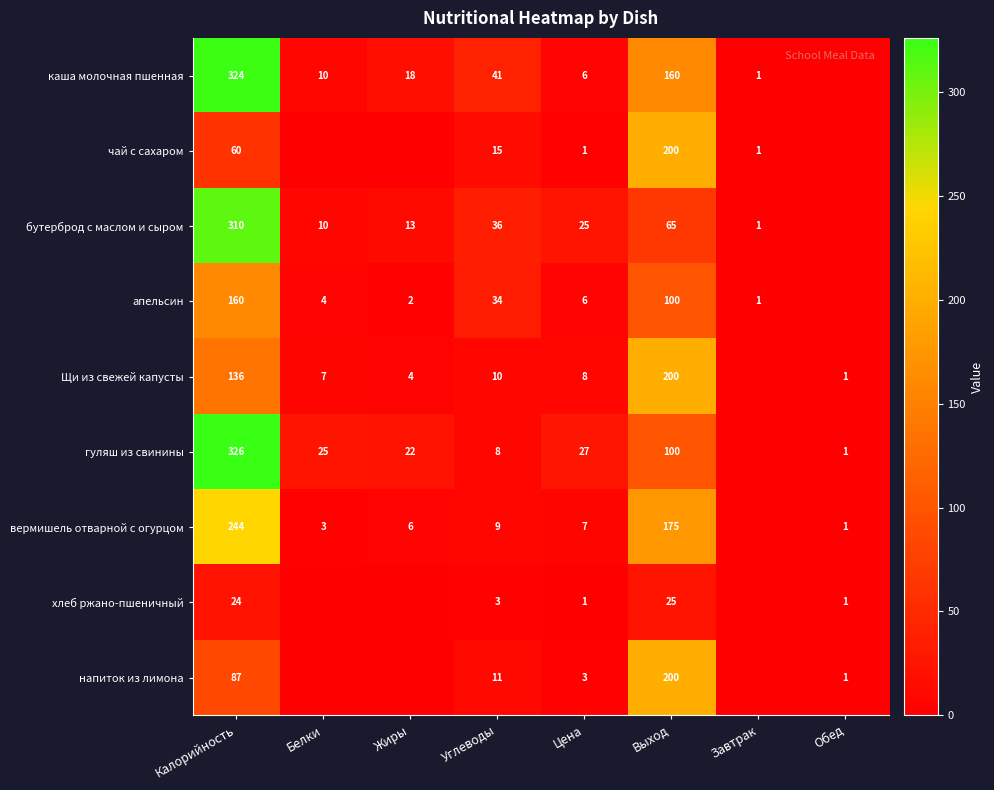

Which series changed the most between Углеводы and Выход?

Щи из свежей капусты